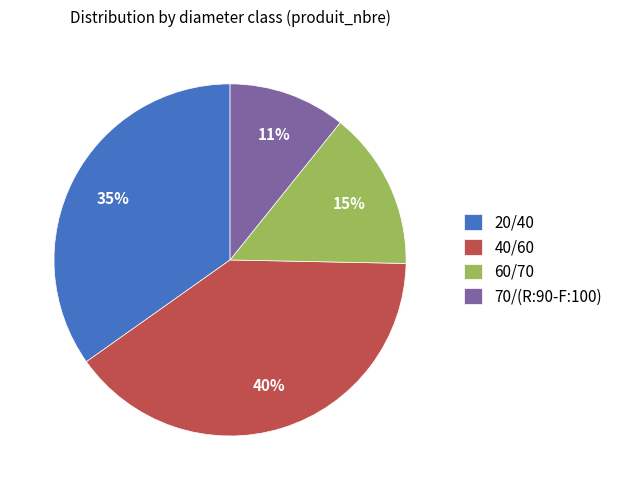

Do 70/(R:90-F:100) and 40/60 together represent more than half of the pie?

Yes